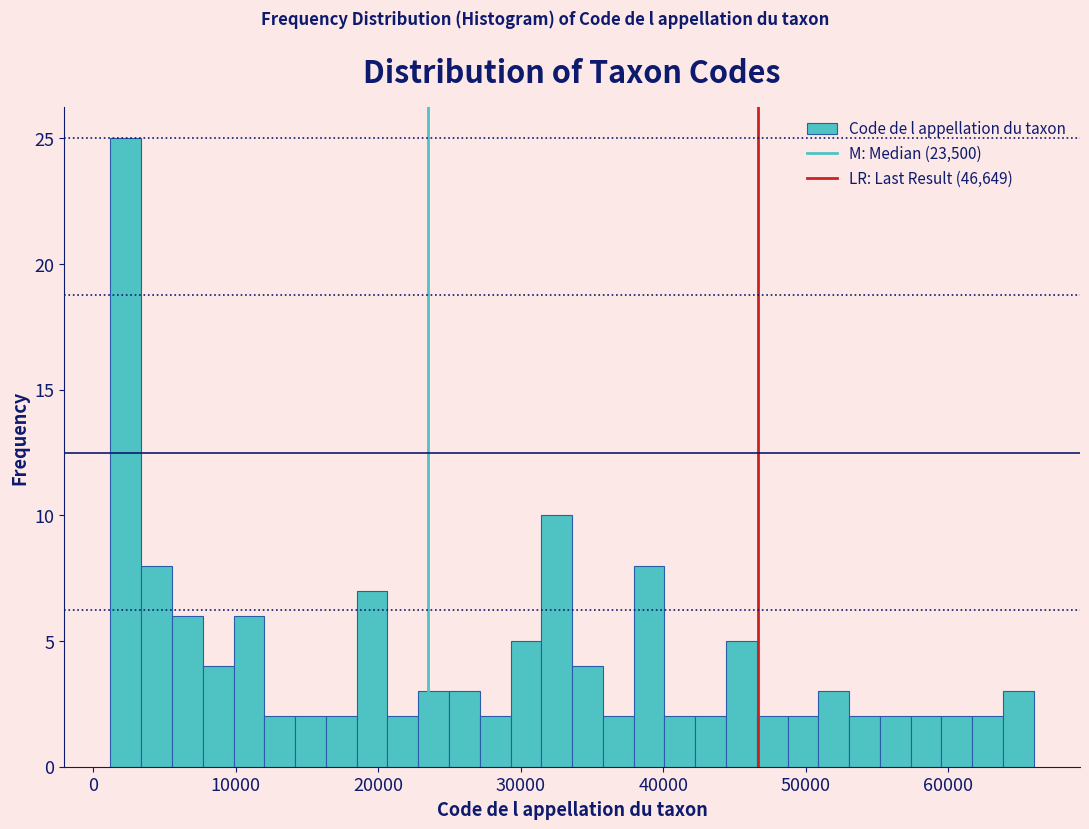

Around what value on the x-axis is the tallest bar? Give the approximate position of its centre, as read against the axis.

2000